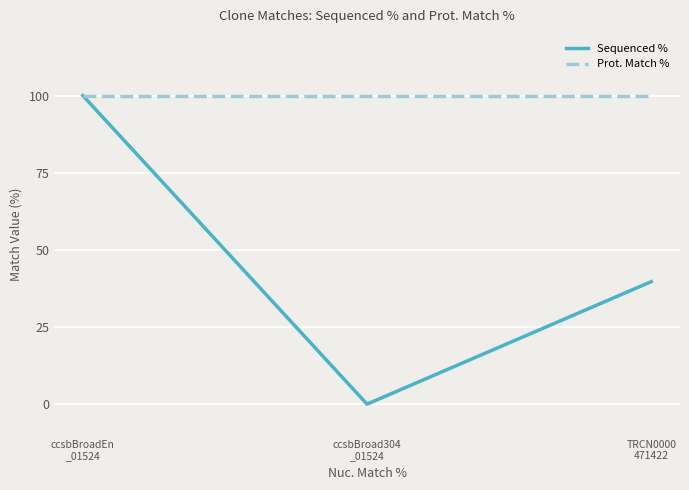

List the series in order of their overall mean, highest first.

Prot. Match %, Sequenced %